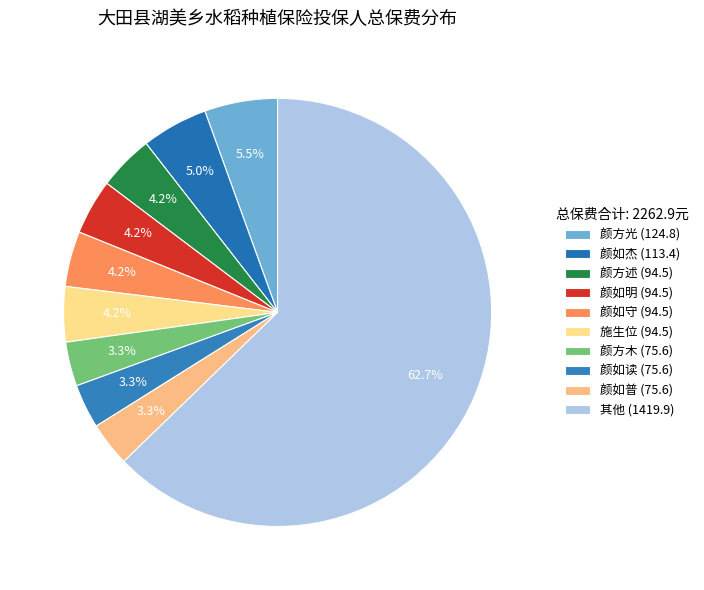

Is there any slice that represents more than half of the pie?

Yes